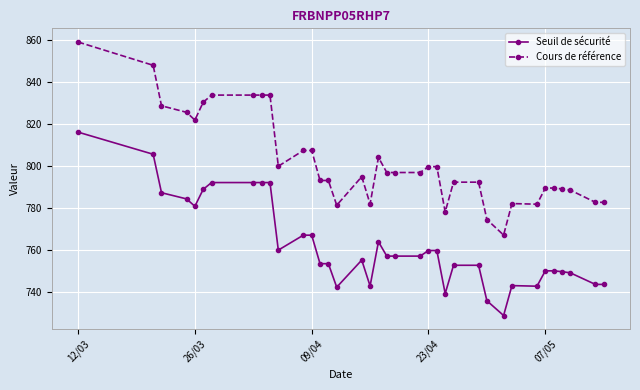

Which series has the widest spread of values?

Cours de référence